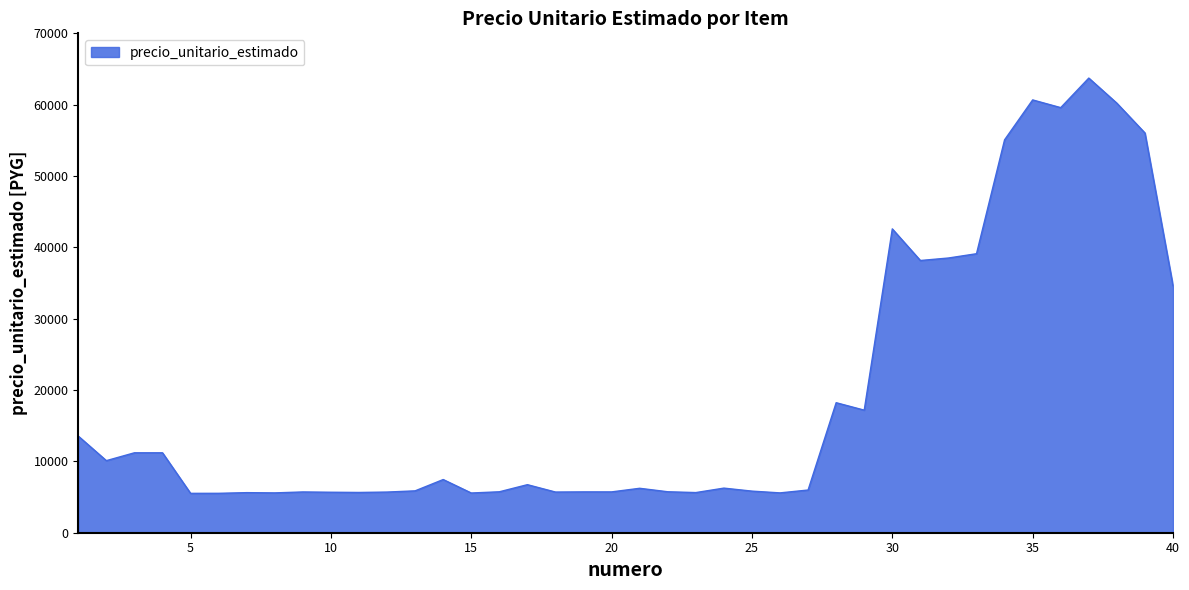

What is the maximum value shown in the chart?

63729